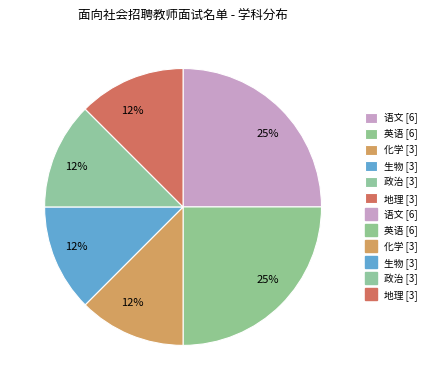

Count the number of slices in the pie.

6